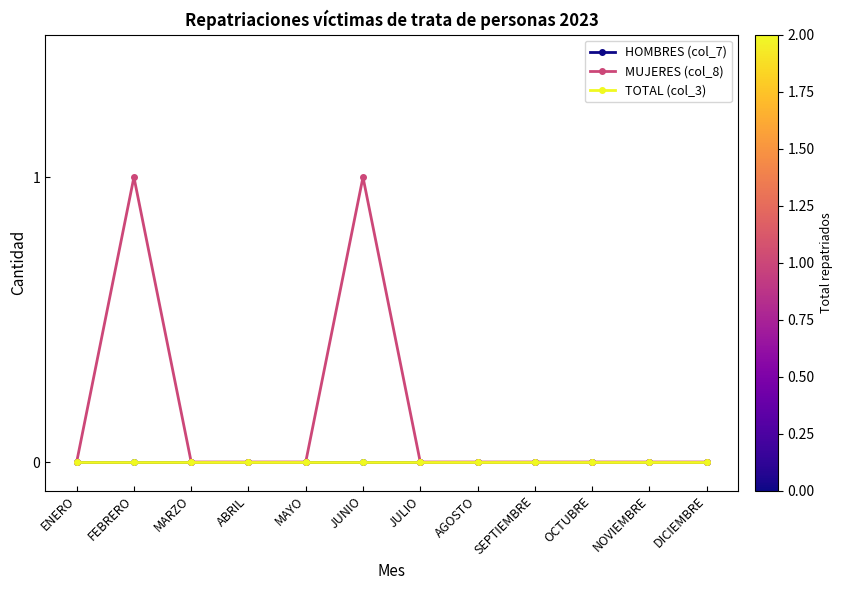

Is this an area chart (filled region under the line)?

No